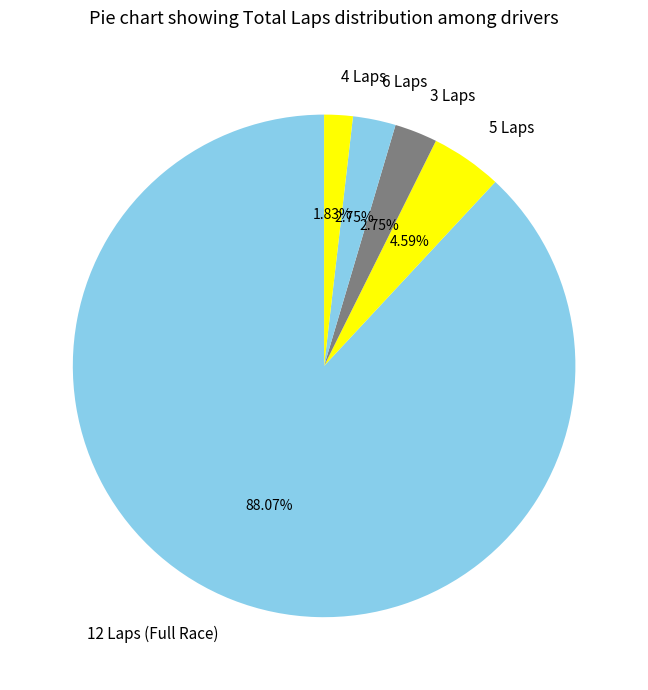

Combined, do 3 Laps and 4 Laps account for over 50%?

No